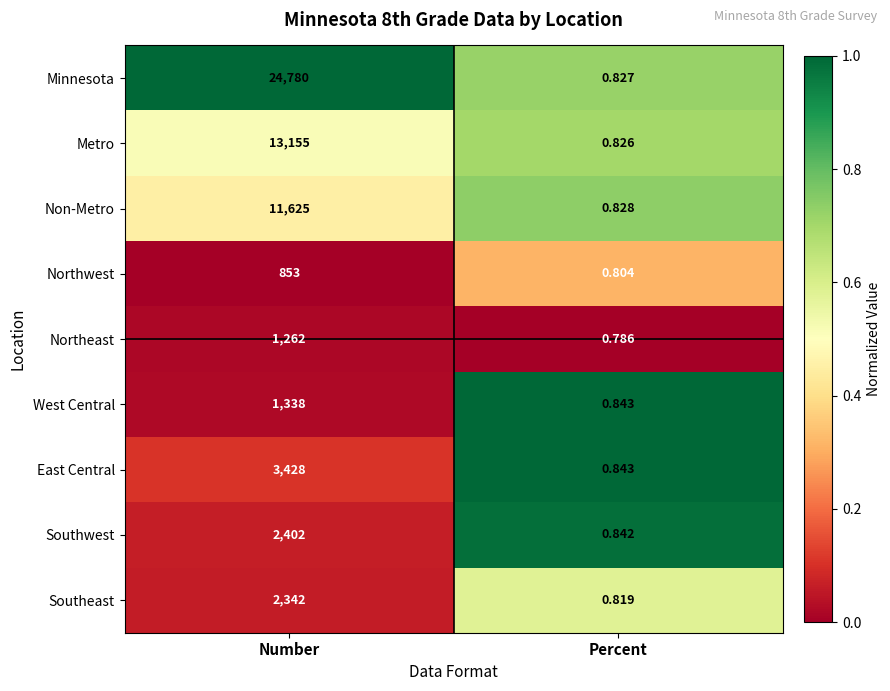

Rank the categories by West Central value from lowest to highest.

Percent, Number